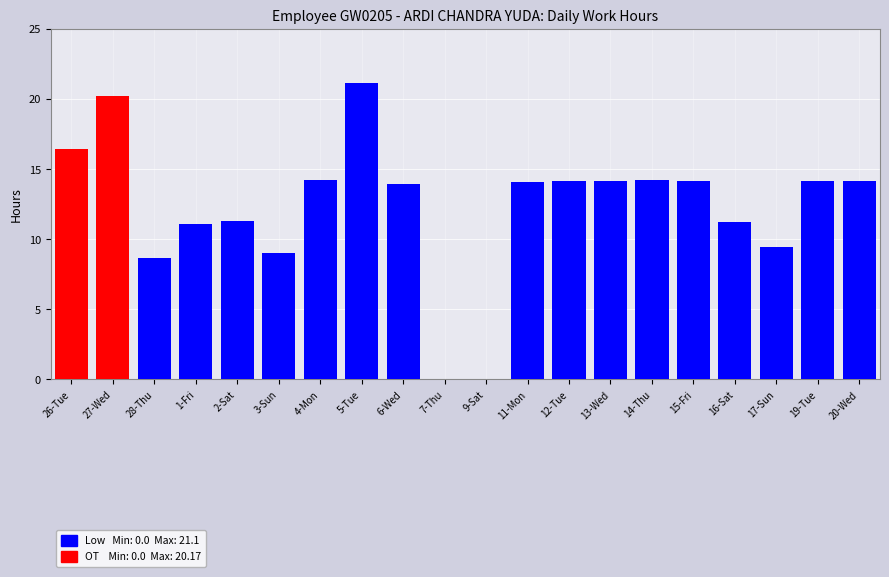

What is the total value across all series at 1-Fri?

11.1